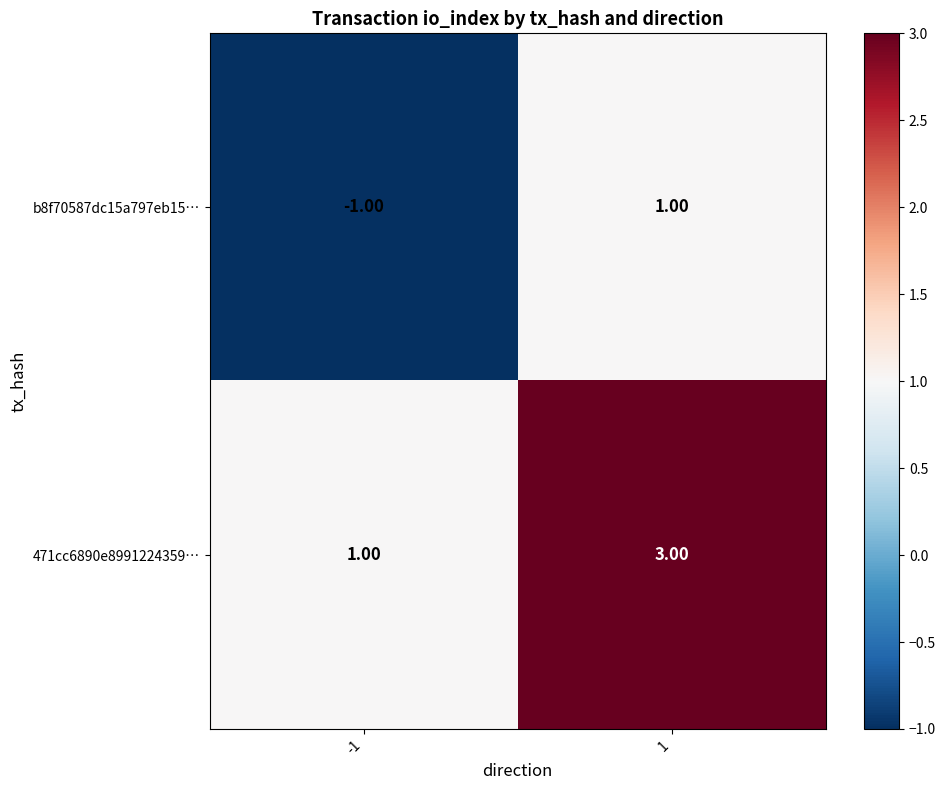

Is the value of 471cc6890e8991224359… at 1 greater than the value of b8f70587dc15a797eb15… at 1?

Yes